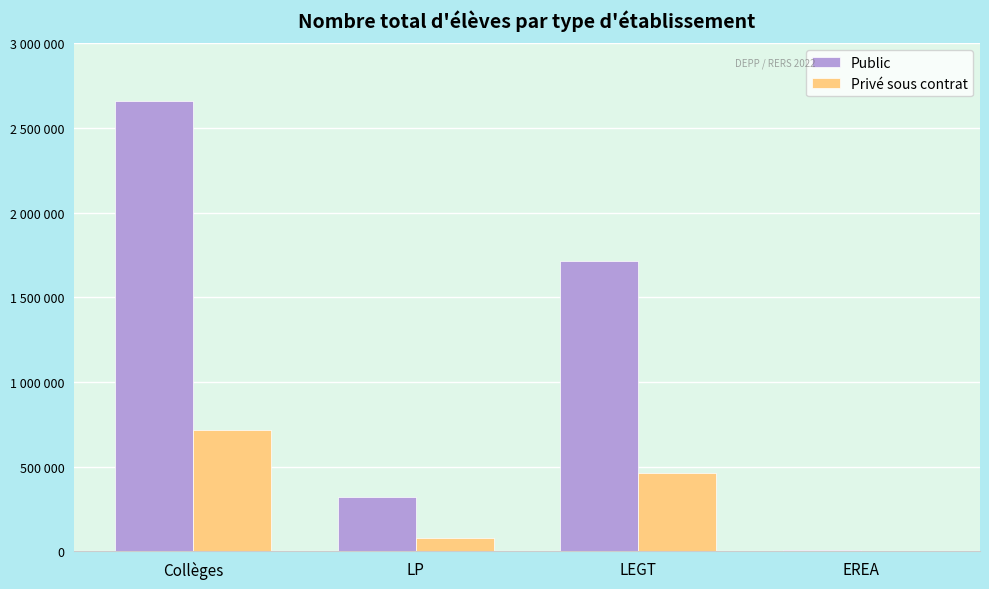

Which label corresponds to the largest value in the chart?

Collèges